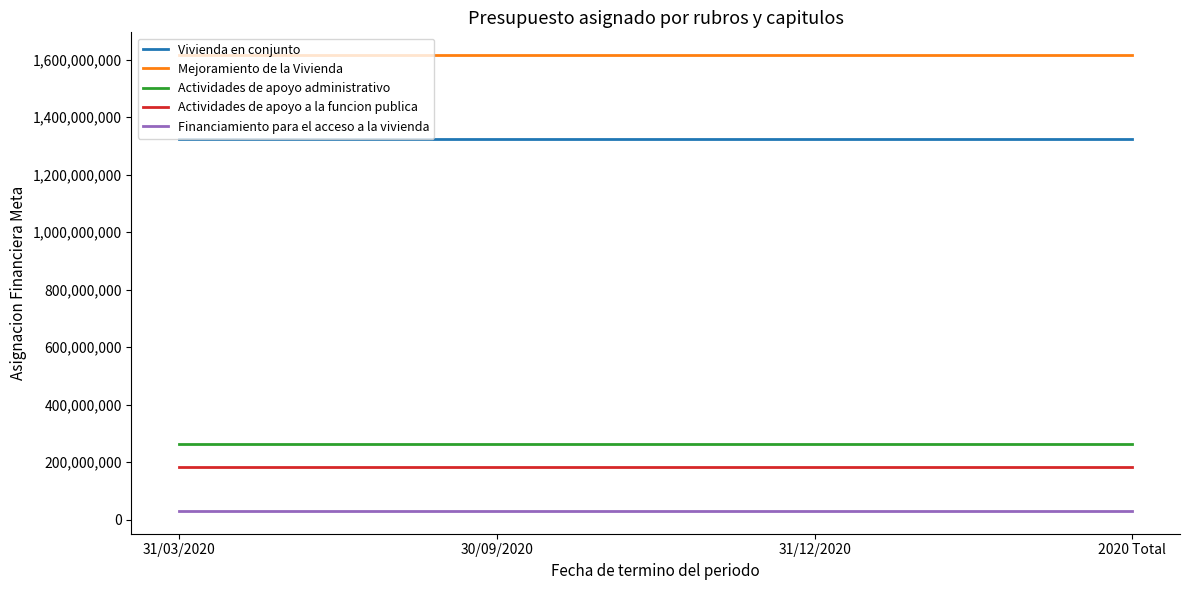

At how many categories does at least one series exceed 564734414?

4